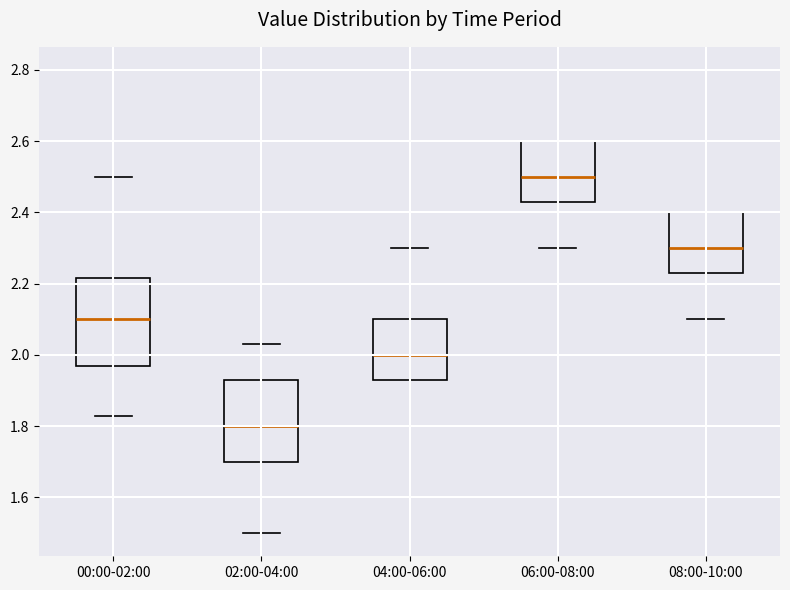

Where is the lower edge of the box for 08:00-10:00 on the y-axis? The values are not printed on the chart, so give them approximately, as read against the axis.

2.24